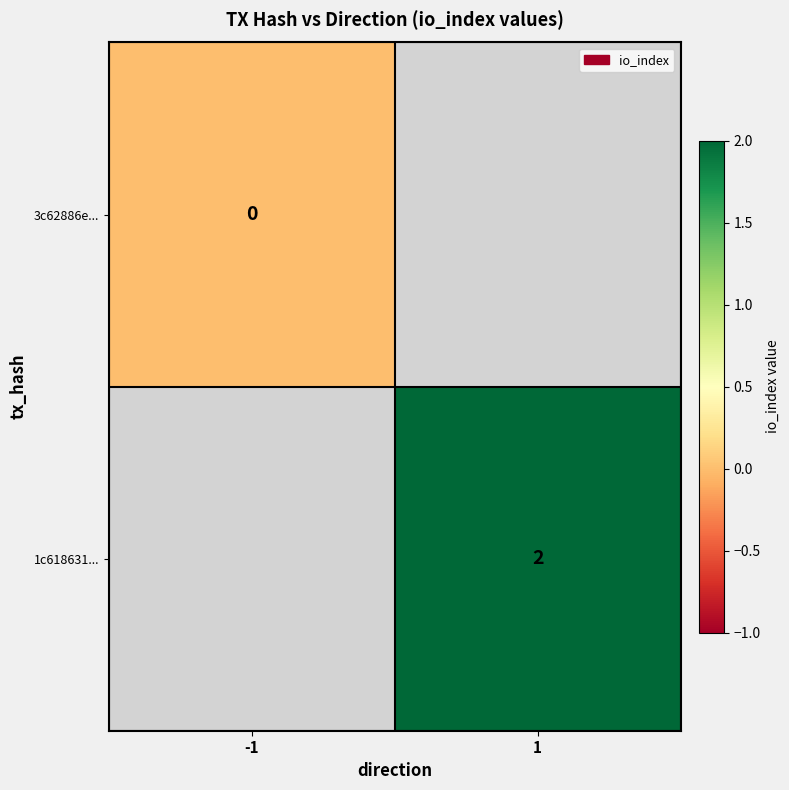

The value of 1c618631... at 1 is 2. True or false?

True